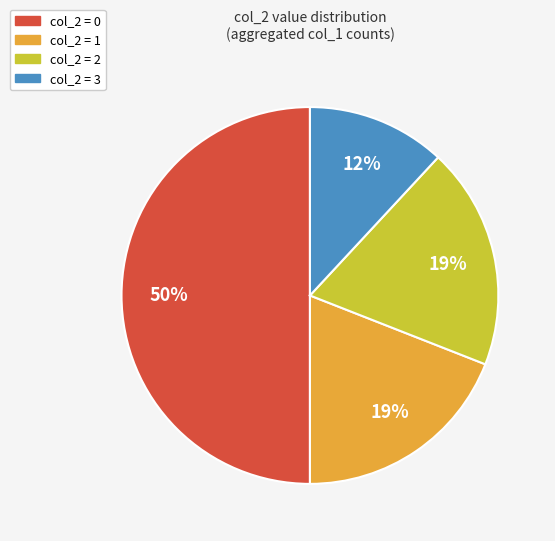

Which slice is the smallest?

col_2 = 3